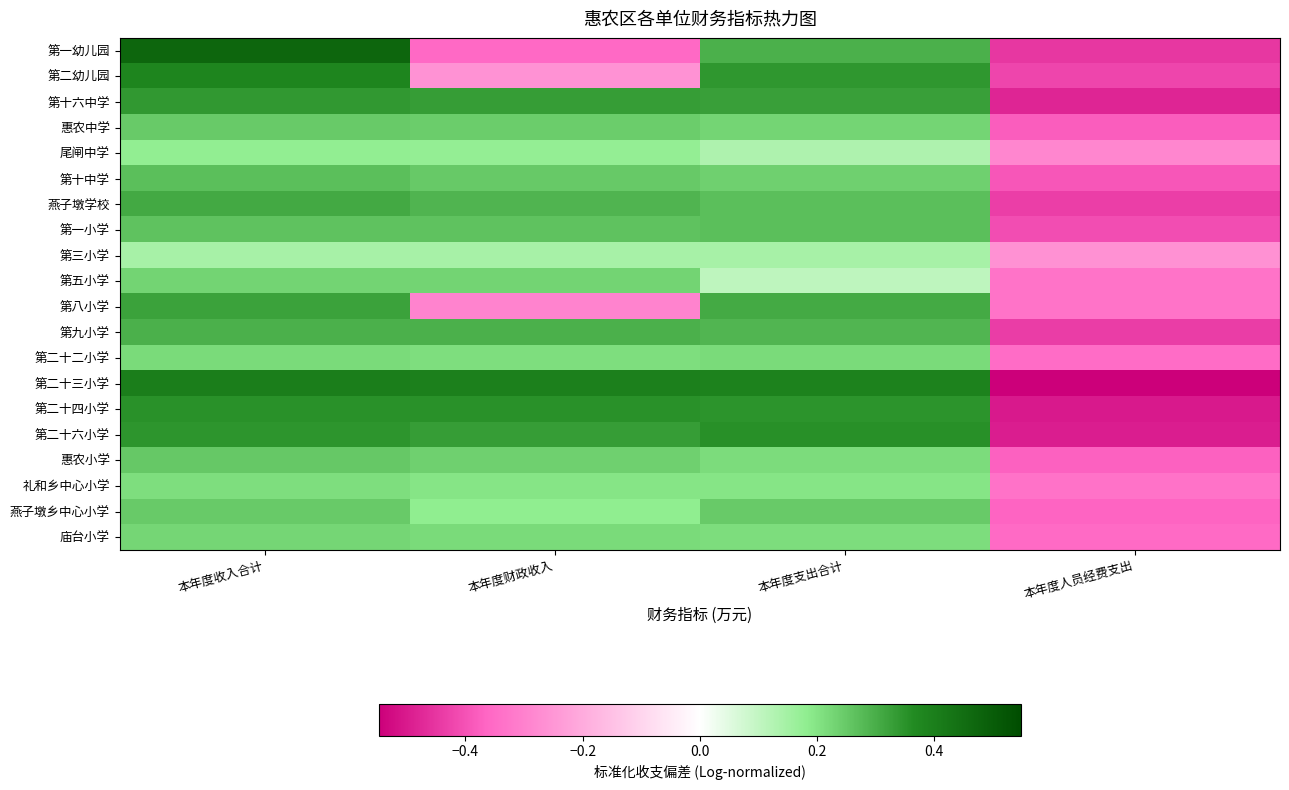

What is the total value across all series at 本年度支出合计?

5.1